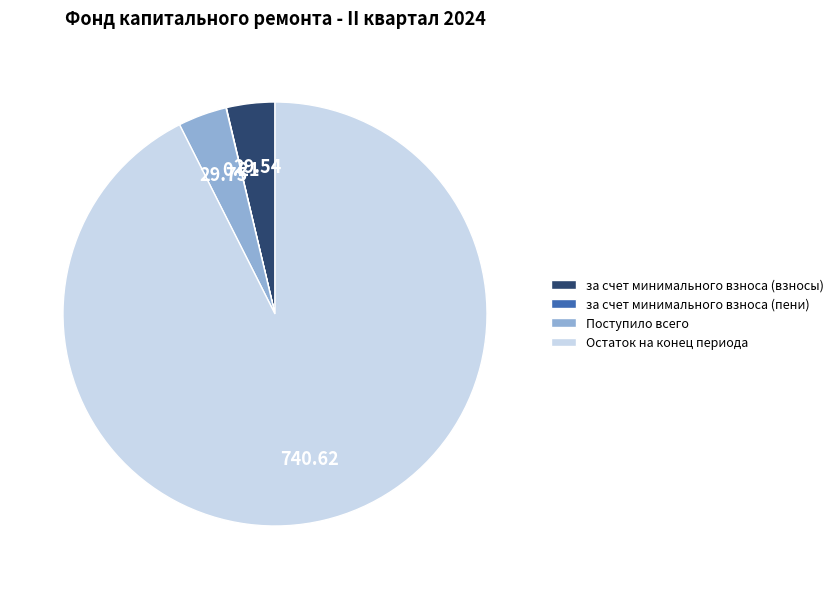

Which category accounts for the majority?

Остаток на конец периода